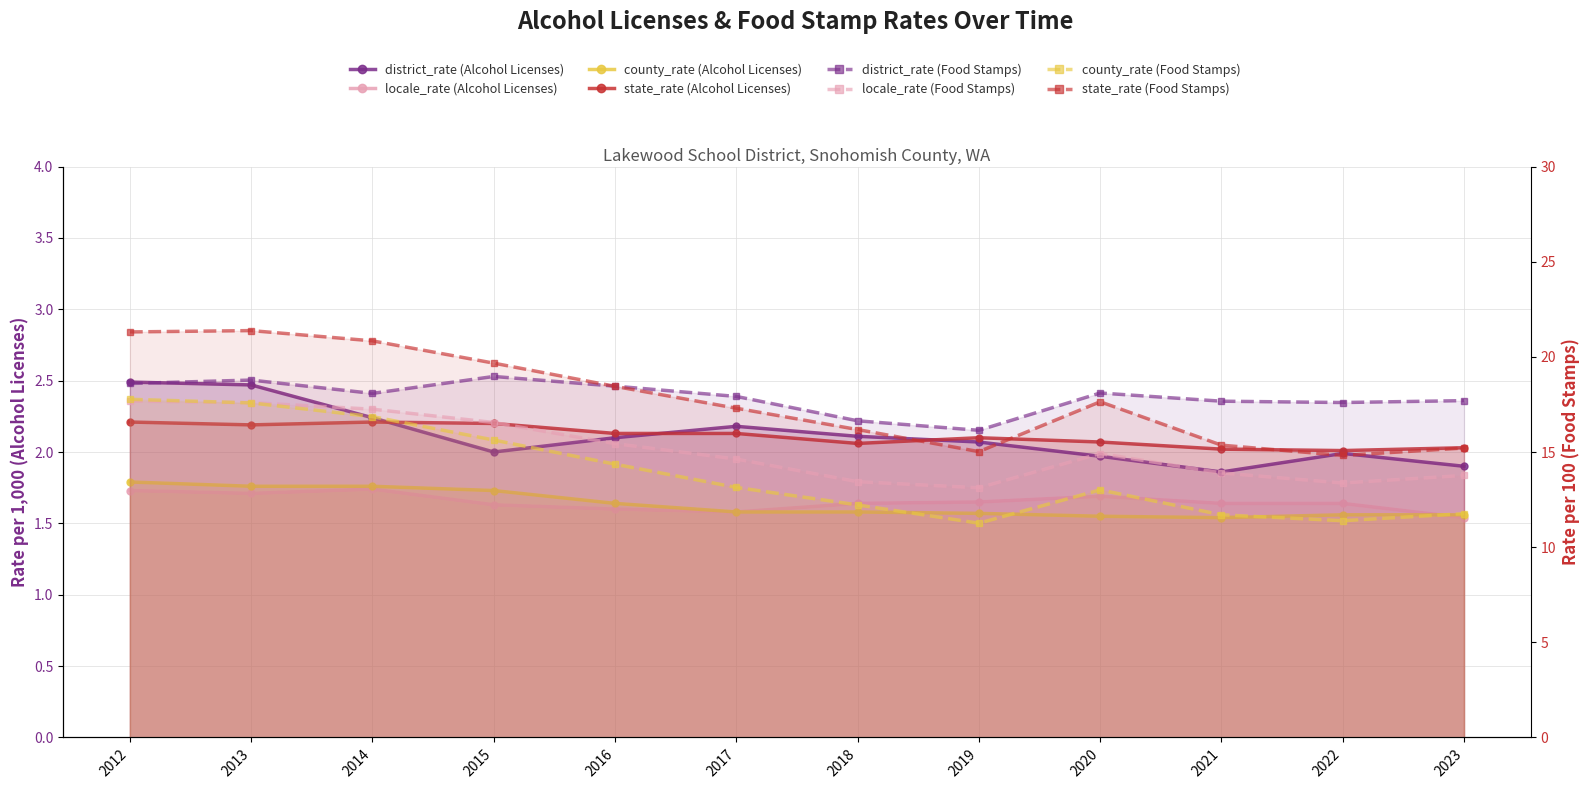

Rank the series at 2013 from lowest to highest value.

locale_rate (Alcohol Licenses), county_rate (Alcohol Licenses), state_rate (Alcohol Licenses), district_rate (Alcohol Licenses)